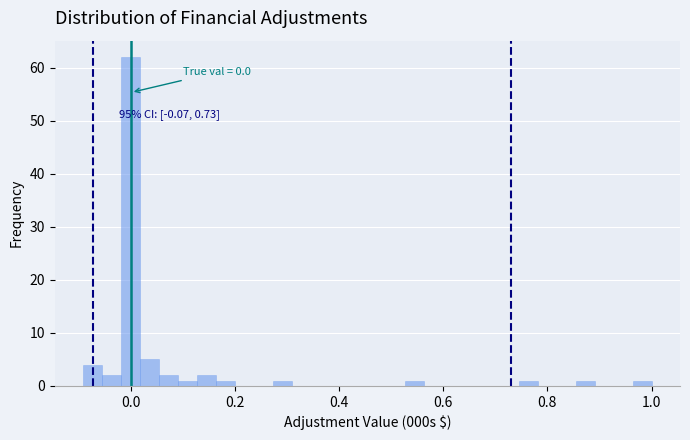

Around what value on the x-axis is the tallest bar? Give the approximate position of its centre, as read against the axis.

0.00